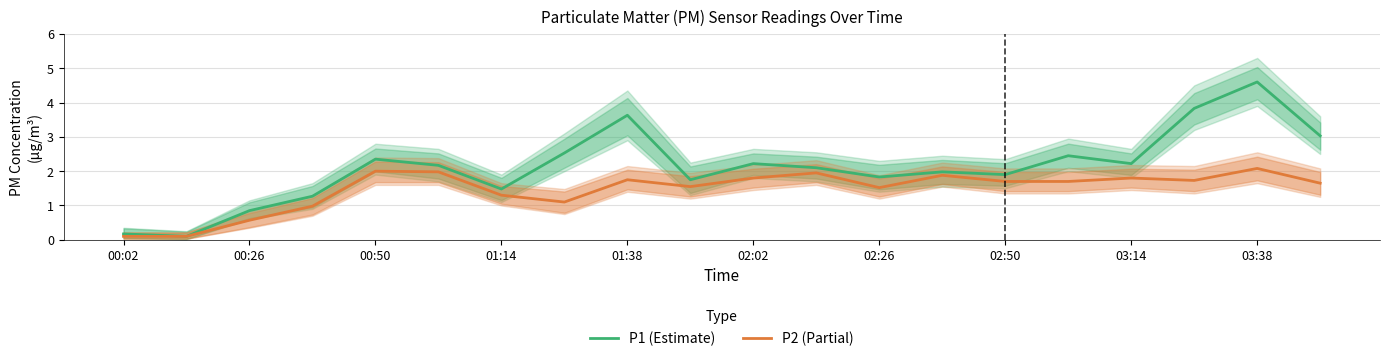

Reading left to right, transcribe all the data shown in this chart.

P1 (Estimate): 0.2	0.1	0.8	1.3	2.4	2.2	1.5	2.5	3.6	1.8	2.2	2.1	1.8	2.0	1.9	2.5	2.2	3.8	4.6	3.0
P2 (Partial): 0.1	0.1	0.6	1.0	2.0	2.0	1.3	1.1	1.8	1.6	1.8	1.9	1.5	1.9	1.7	1.7	1.8	1.7	2.1	1.6